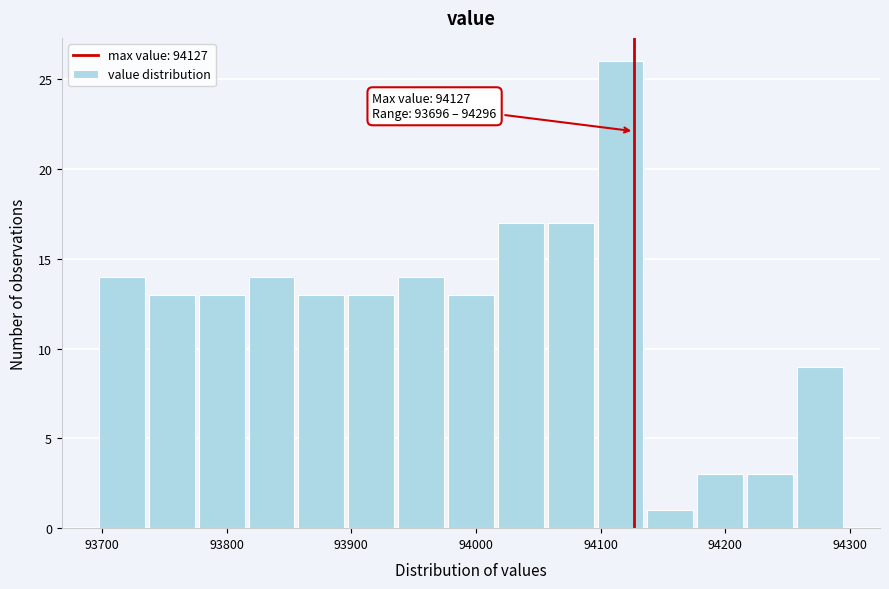

Which range on the x-axis has the tallest bar?

94096 to 94136